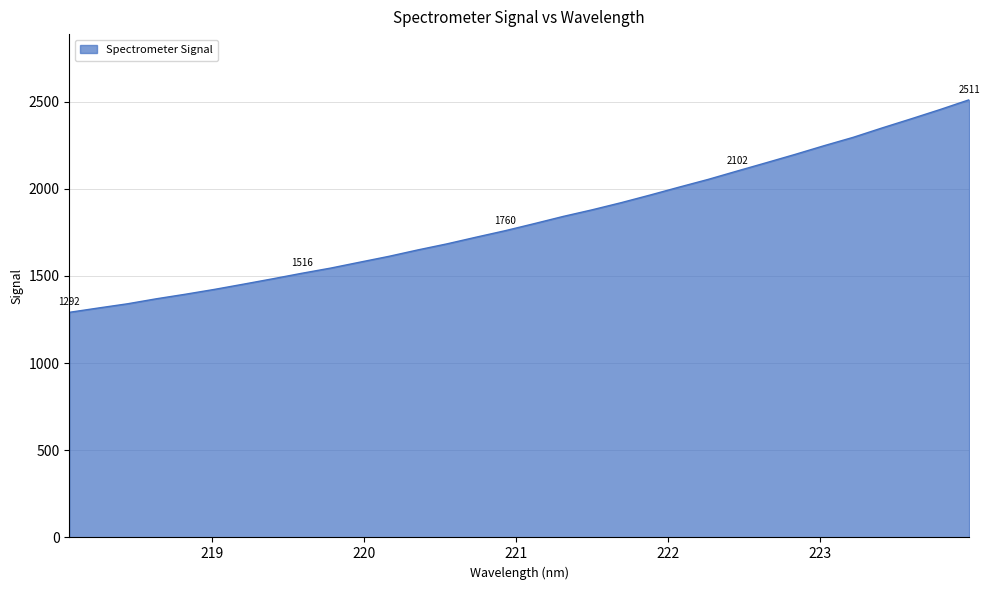

Reading right to left, list all the values displayed in this chart.

2511.0	2455.1	2401.7	2349.5	2295.5	2247.6	2197.7	2149.7	2102.2	2054.1	2009.8	1964.4	1920.6	1879.6	1841.5	1800.1	1759.7	1722.5	1684.3	1649.7	1612.7	1579.3	1545.5	1515.5	1483.9	1453.3	1423.3	1395.5	1369.4	1340.5	1316.4	1291.5